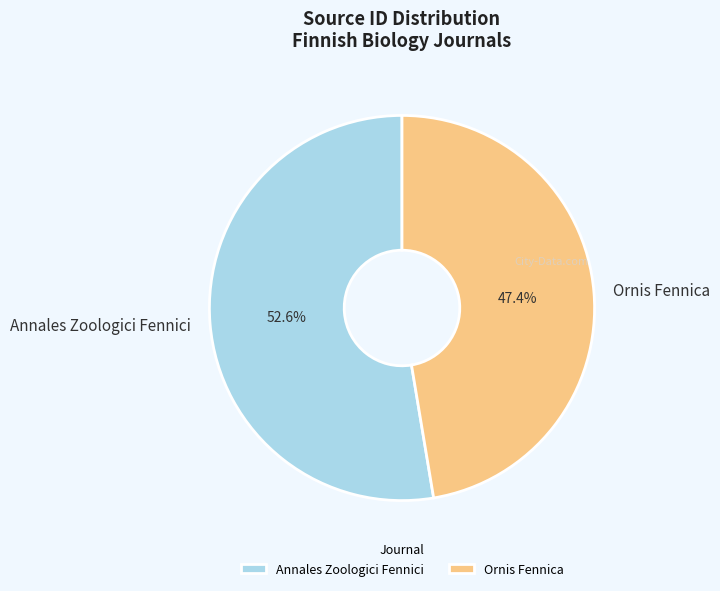

How many slices are in this pie chart?

2